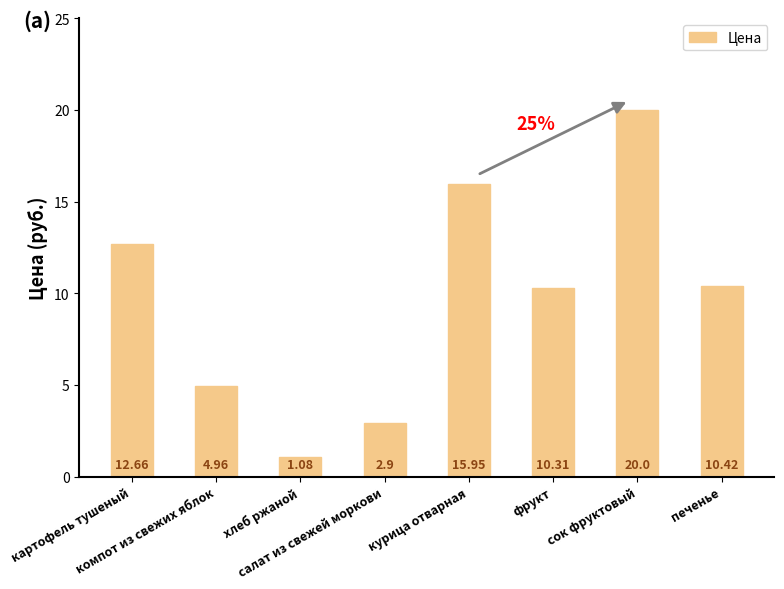

What is the sum of all values?

78.3